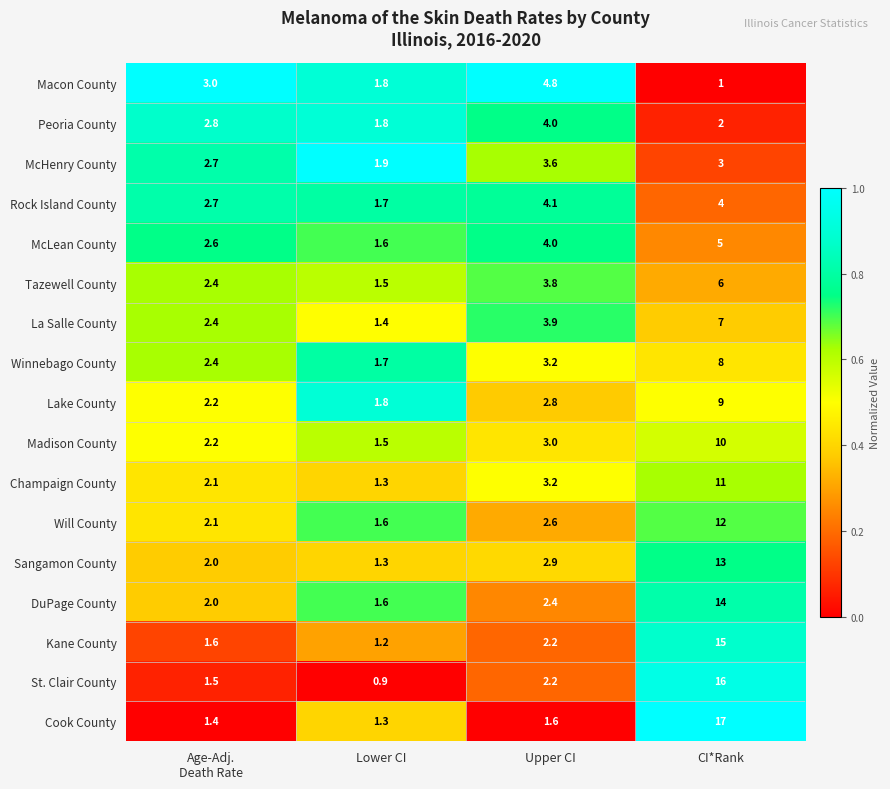

What is the difference between the maximum and minimum values in the Will County series?

10.4